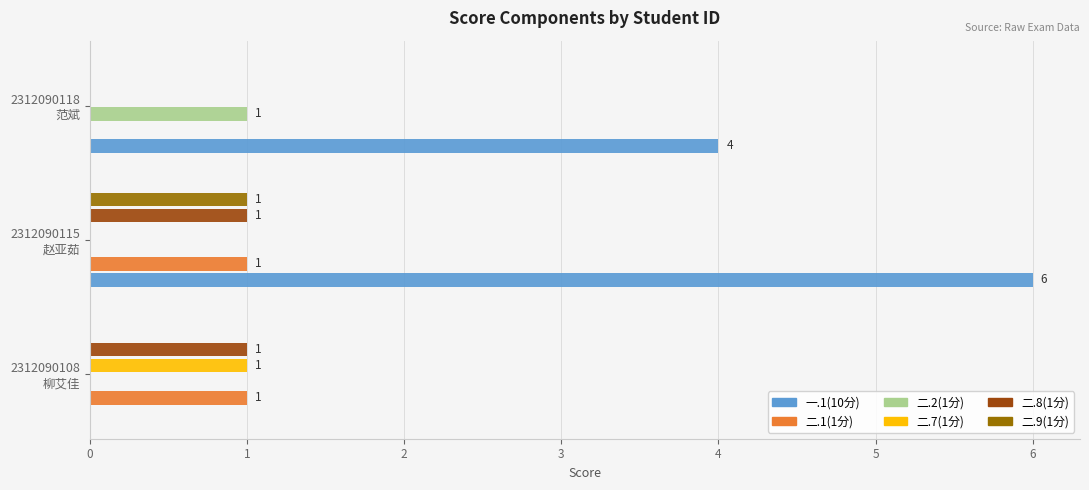

How many 二.1(1分) values are between 0 and 1?

3